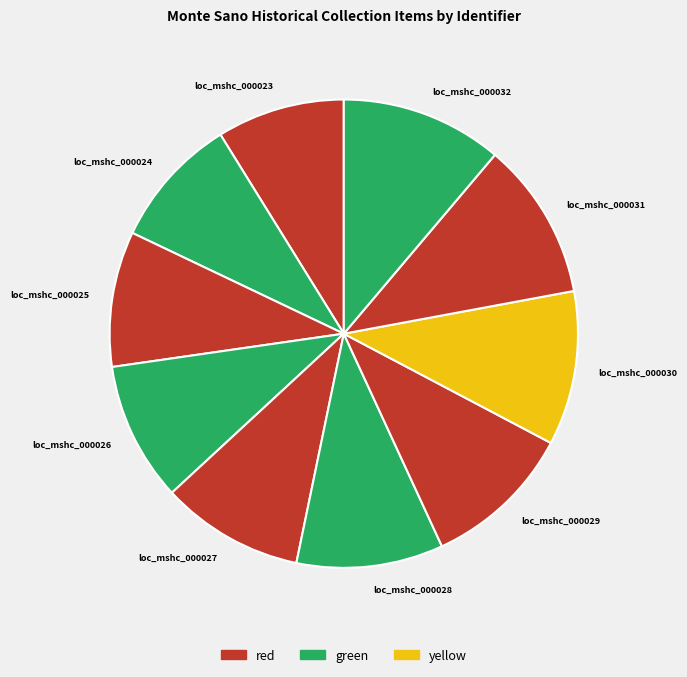

Is it true that loc_mshc_000027 is 17% of the pie?

False